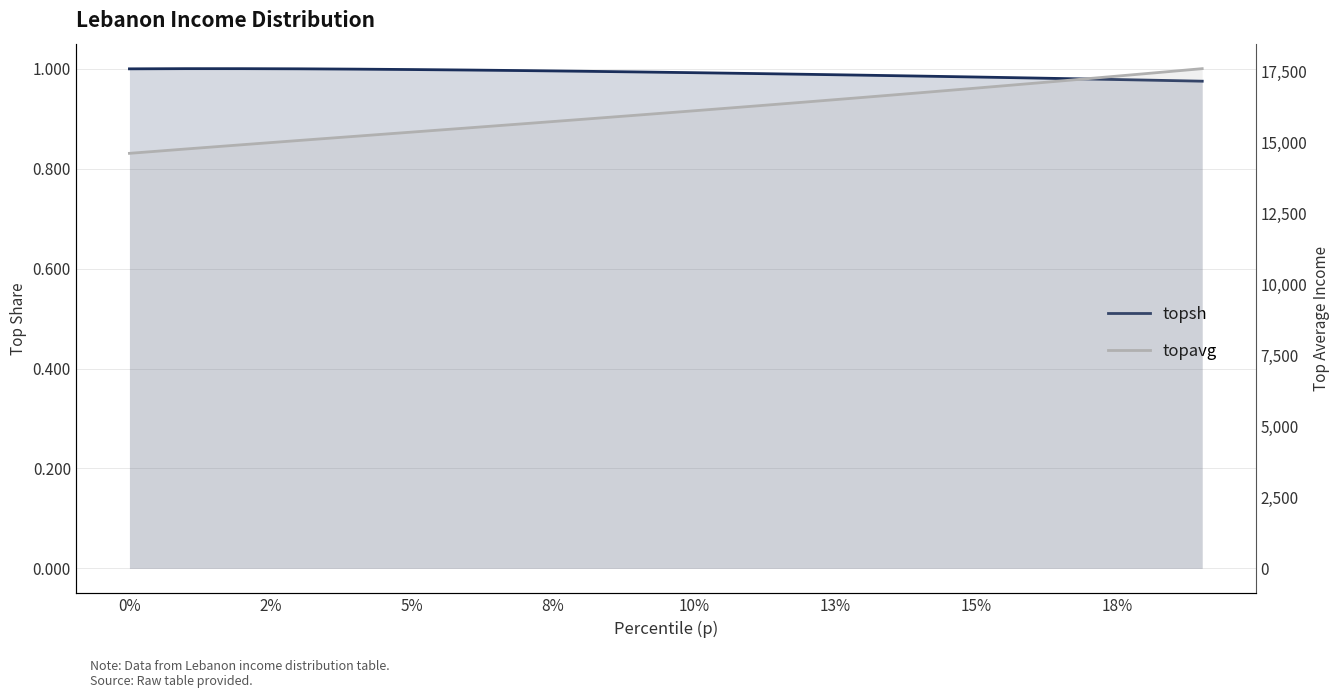

Between 20% and -2%, which is larger?

-2%